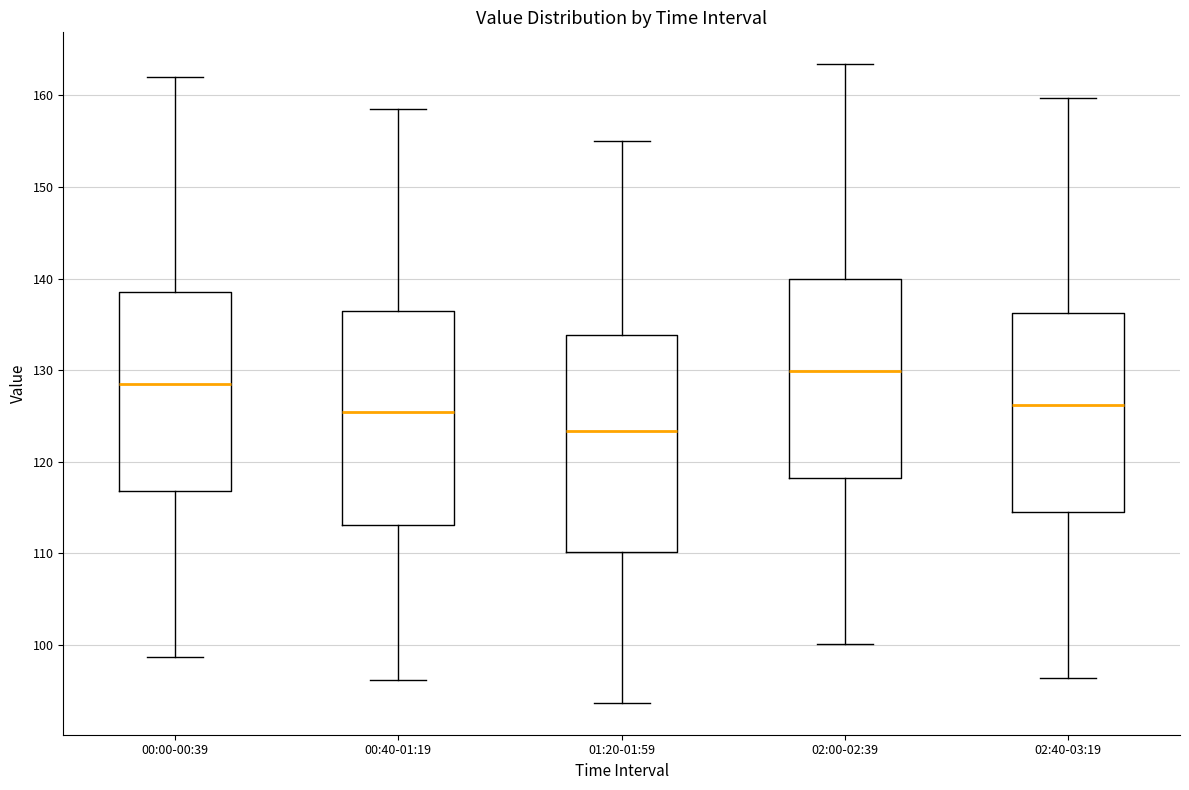

Which box has the highest median line?

02:00-02:39